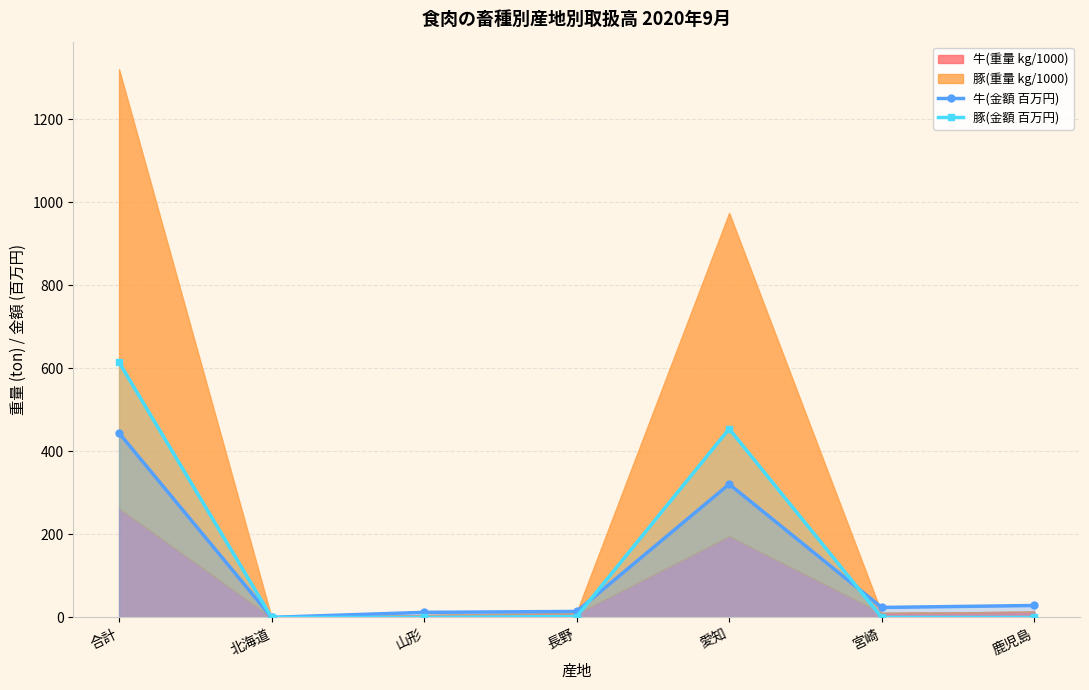

Which has a higher value, 山形 or 鹿児島?

鹿児島